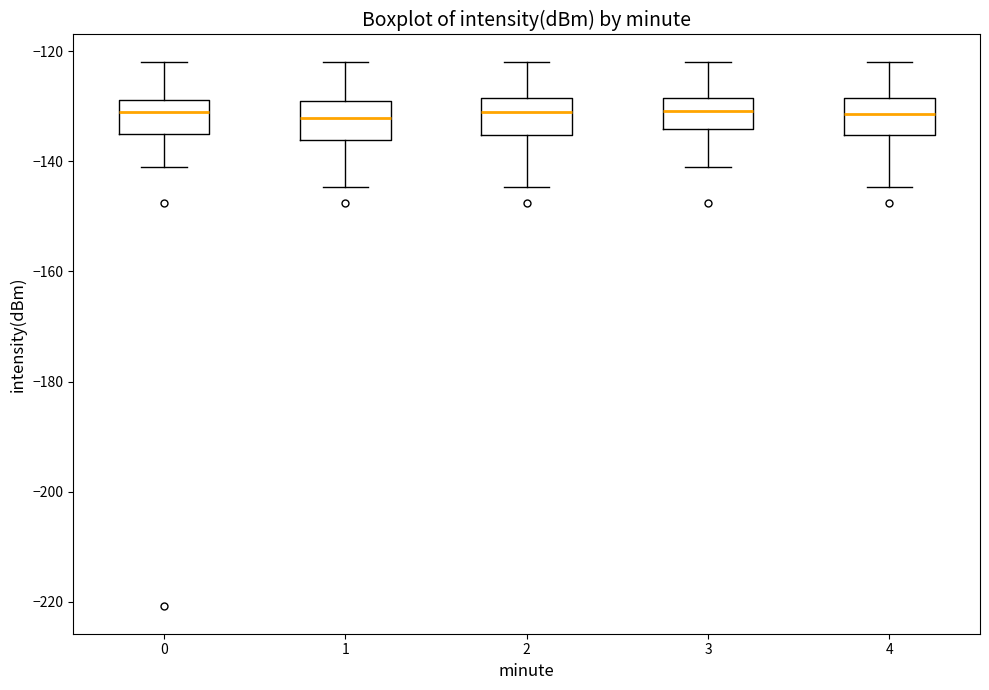

Reading left to right, transcribe this box plot: for each box, give where its median line is, the range the box spans, and where its two whiskers end, as read against the y-axis. The values are not printed on the chart, so give them approximately, as read against the axis.

0: median -132, box -134 to -128, whiskers -140 to -122
1: median -132, box -136 to -130, whiskers -144 to -122
2: median -132, box -136 to -128, whiskers -144 to -122
3: median -130, box -134 to -128, whiskers -140 to -122
4: median -132, box -136 to -128, whiskers -144 to -122